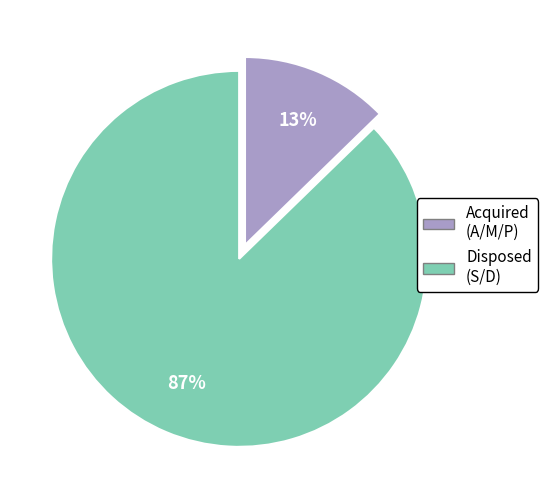

Is there any slice that represents more than half of the pie?

Yes